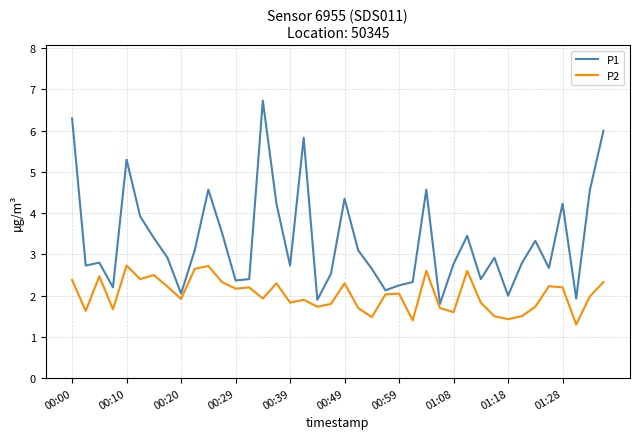

What is the smallest value displayed?

1.3